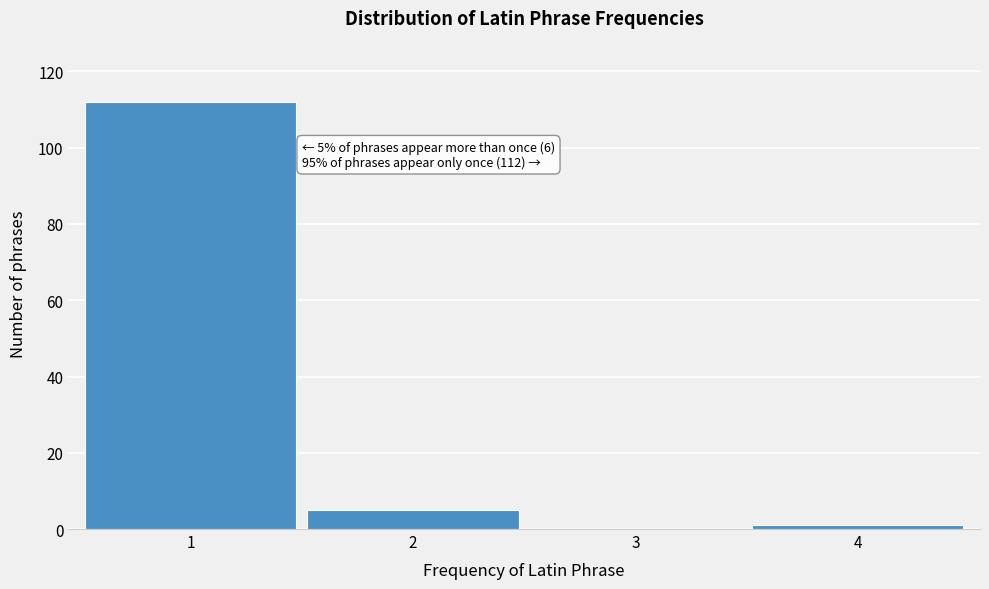

Which range on the x-axis has the tallest bar?

0.5 to 1.5